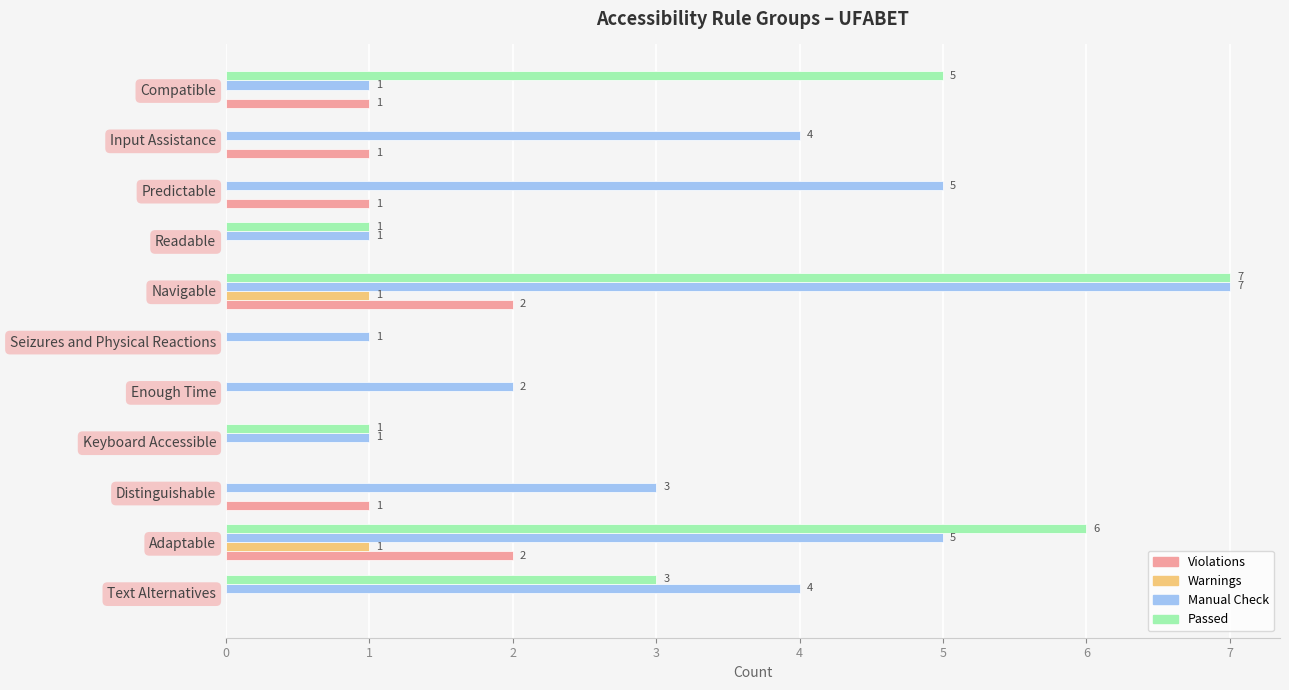

Is the value of Violations at Adaptable greater than the value of Warnings at Enough Time?

Yes